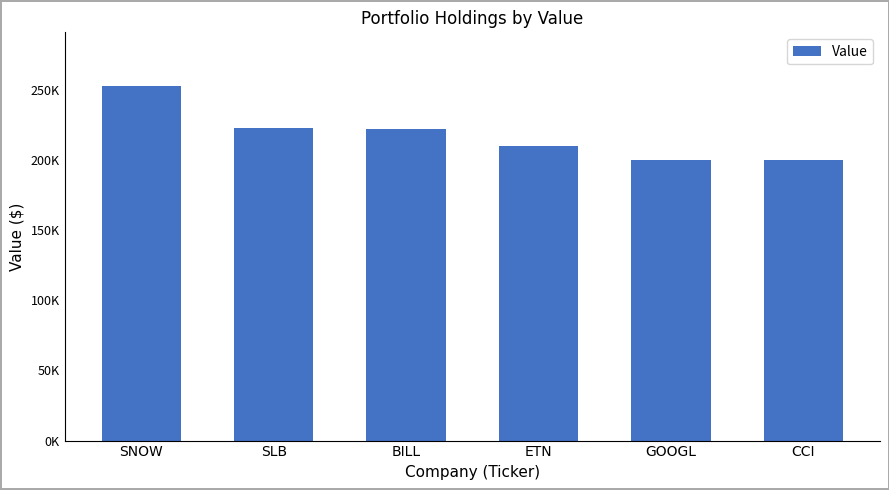

Which category has the highest value across all series?

SNOW